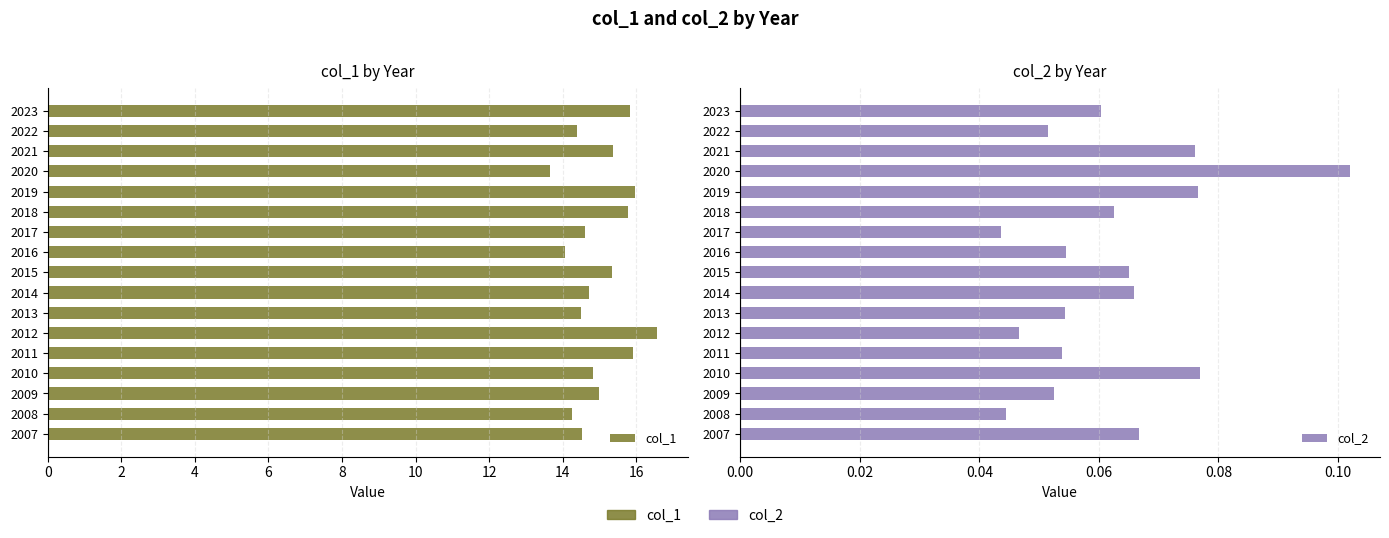

Which series has the widest spread of values?

col_1